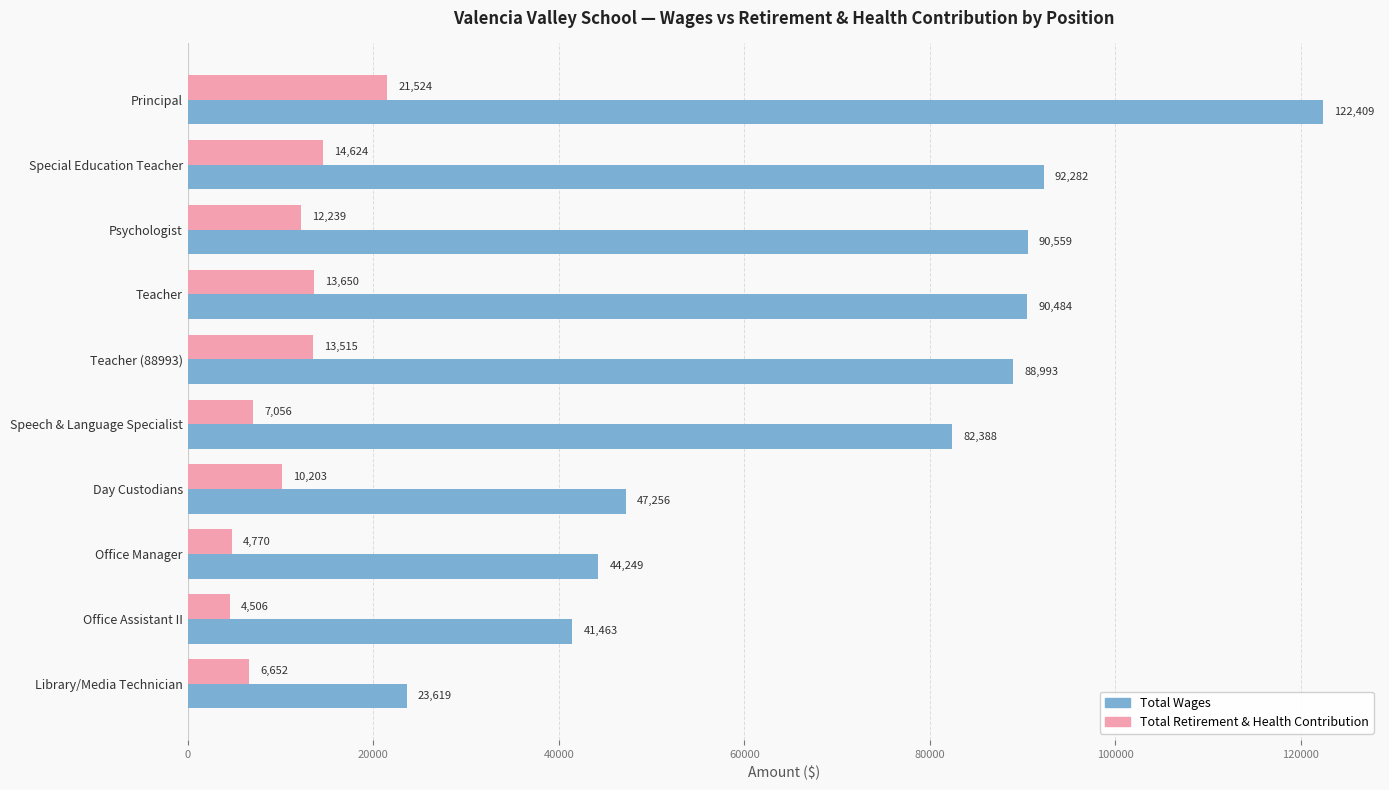

True or false: Total Wages has a value of 58303 at Teacher (88993).

False